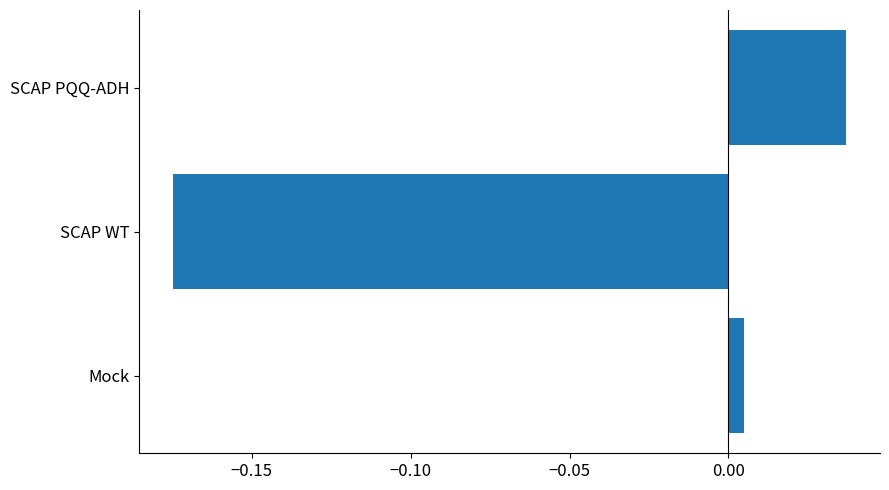

Rank the categories by value from highest to lowest.

SCAP PQQ-ADH, Mock, SCAP WT